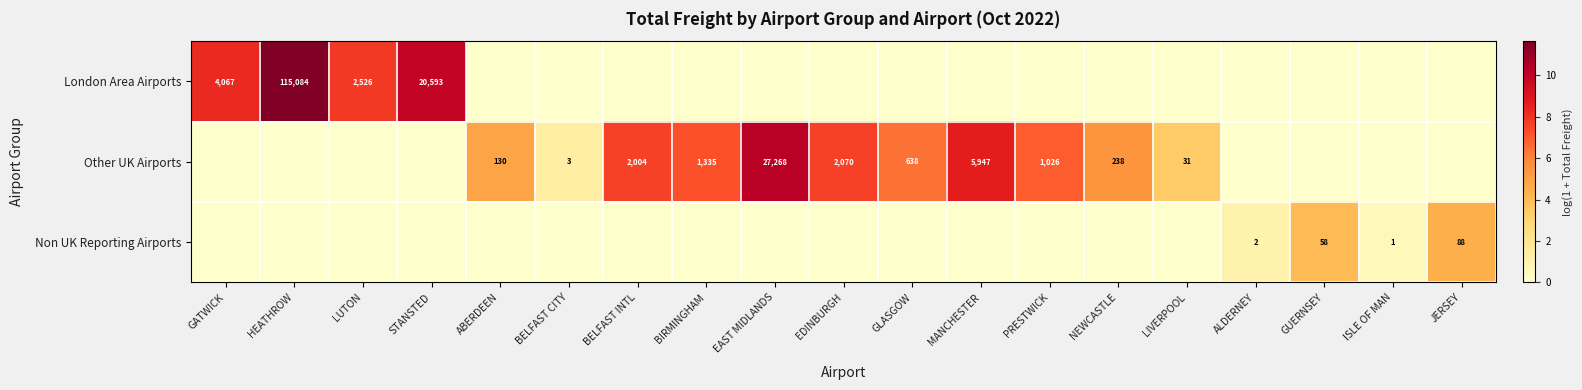

The value of Other UK Airports at MANCHESTER is 10459. True or false?

False